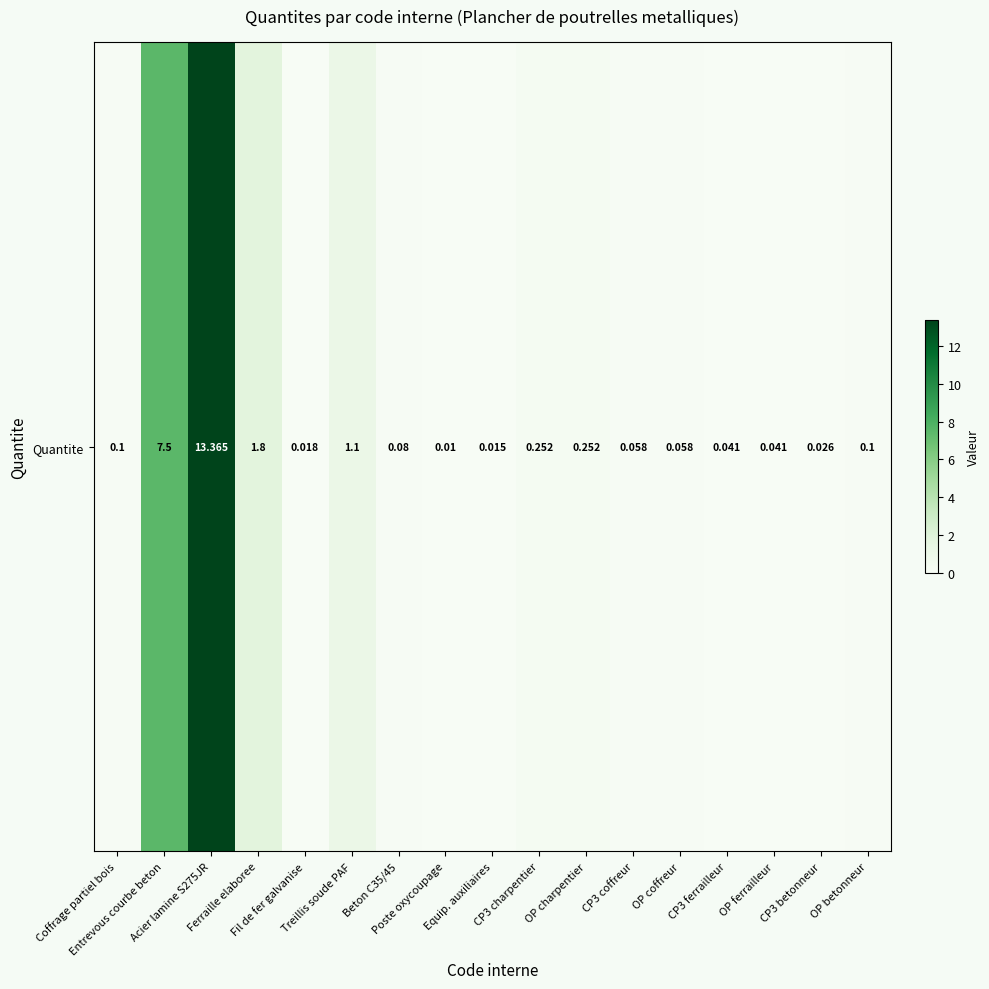

Reading left to right, extract all data points from this chart.

Coffrage partiel bois=0.1	Entrevous courbe beton=7.5	Acier lamine S275JR=13.4	Ferraille elaboree=1.8	Fil de fer galvanise=0.0	Treillis soude PAF=1.1	Beton C35/45=0.1	Poste oxycoupage=0.0	Equip. auxiliaires=0.0	CP3 charpentier=0.3	OP charpentier=0.3	CP3 coffreur=0.1	OP coffreur=0.1	CP3 ferrailleur=0.0	OP ferrailleur=0.0	CP3 betonneur=0.0	OP betonneur=0.1